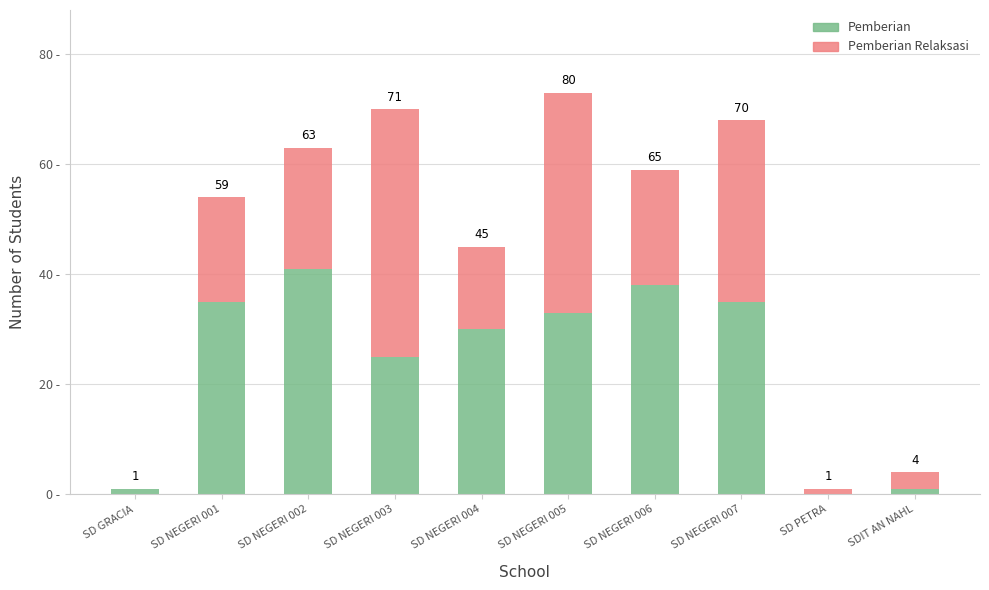

What are all the series names shown in the legend?

Pemberian, Pemberian Relaksasi